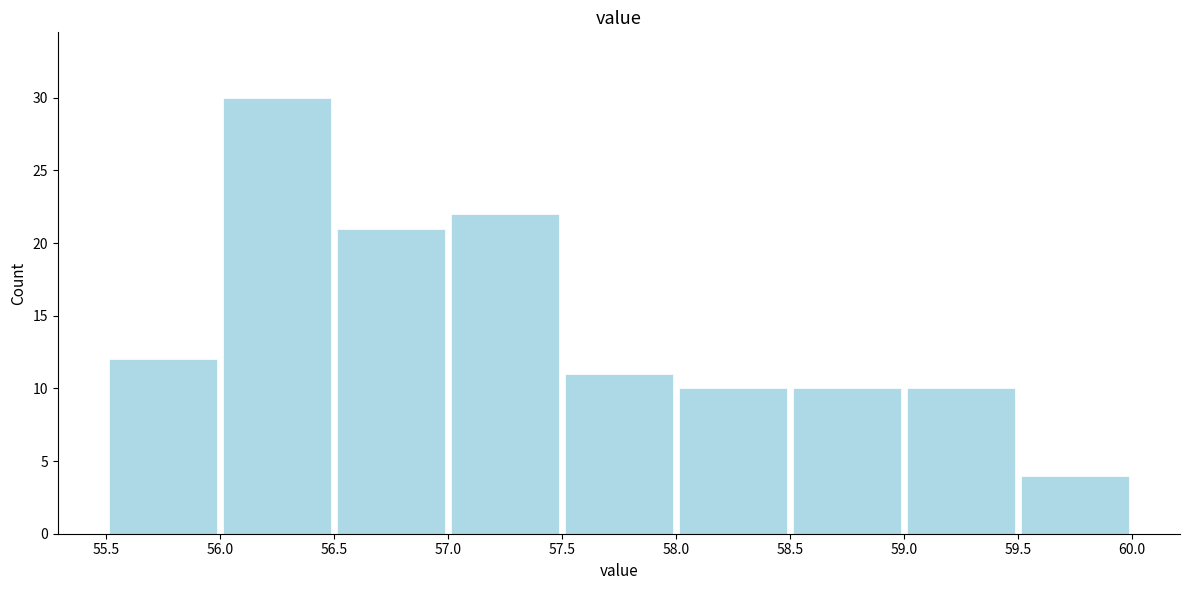

Reading left to right, list every bar in this chart as the range it spans on the x-axis followed by its height. The values are not printed on the chart, so give them approximately, as read against the axis.

55.5 to 56.0: 12
56.0 to 56.5: 30
56.5 to 57.0: 21
57.0 to 57.5: 22
57.5 to 58.0: 11
58.0 to 58.5: 10
58.5 to 59.0: 10
59.0 to 59.5: 10
59.5 to 60.0: 4